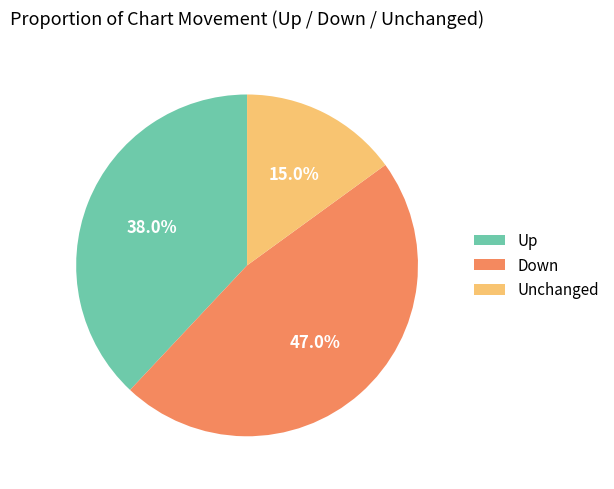

Count the number of slices in the pie.

3